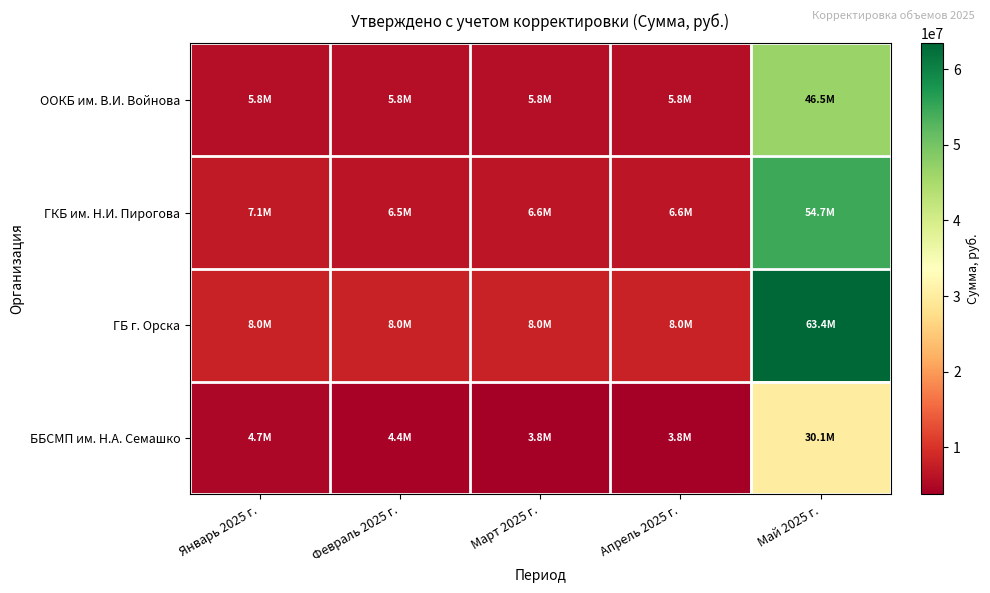

What is the difference between the highest and lowest values at Февраль 2025 г.?

3617830.4